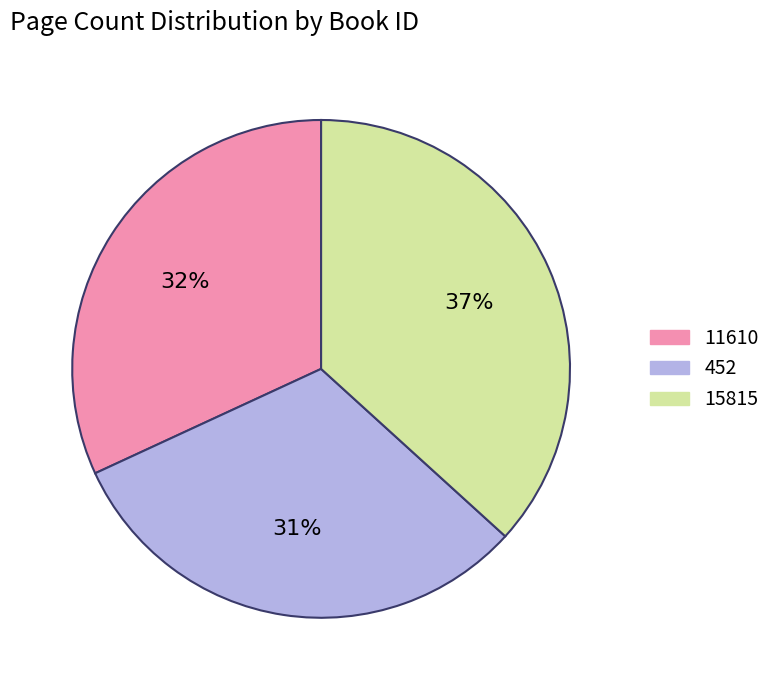

The 452 slice represents 46% of the pie. True or false?

False